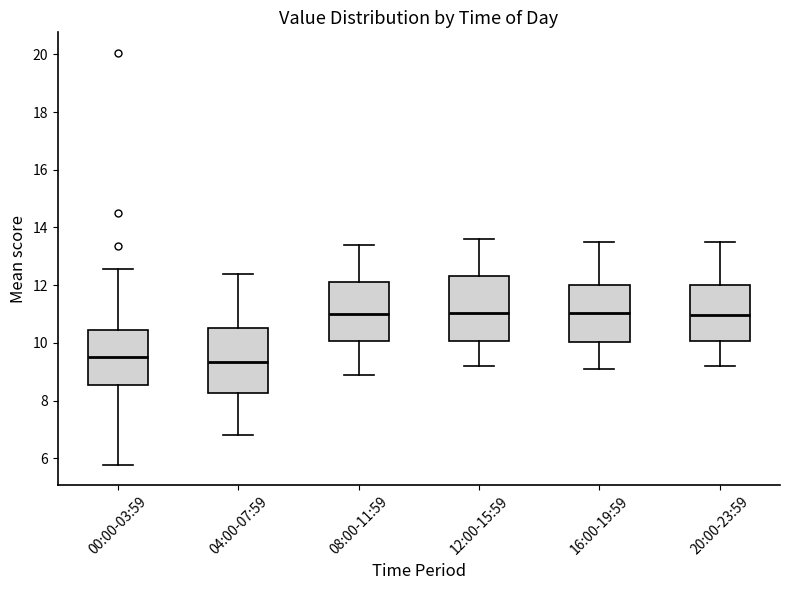

Reading left to right, read every box against the y-axis: the position of its median line, the range the box covers, and the ends of its whiskers. The values are not printed on the chart, so give them approximately, as read against the axis.

00:00-03:59: median 9.6, box 8.6 to 10.4, whiskers 5.8 to 12.6
04:00-07:59: median 9.4, box 8.2 to 10.6, whiskers 6.8 to 12.4
08:00-11:59: median 11.0, box 10.0 to 12.2, whiskers 9.0 to 13.4
12:00-15:59: median 11.0, box 10.0 to 12.4, whiskers 9.2 to 13.6
16:00-19:59: median 11.0, box 10.0 to 12.0, whiskers 9.2 to 13.6
20:00-23:59: median 11.0, box 10.0 to 12.0, whiskers 9.2 to 13.6